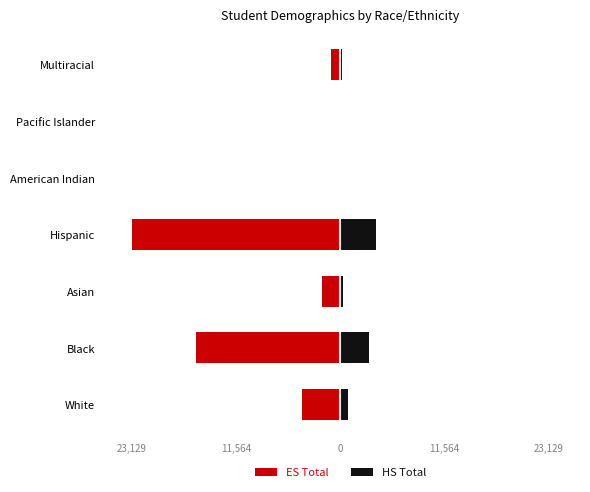

At how many categories does at least one series exceed 2256?

2